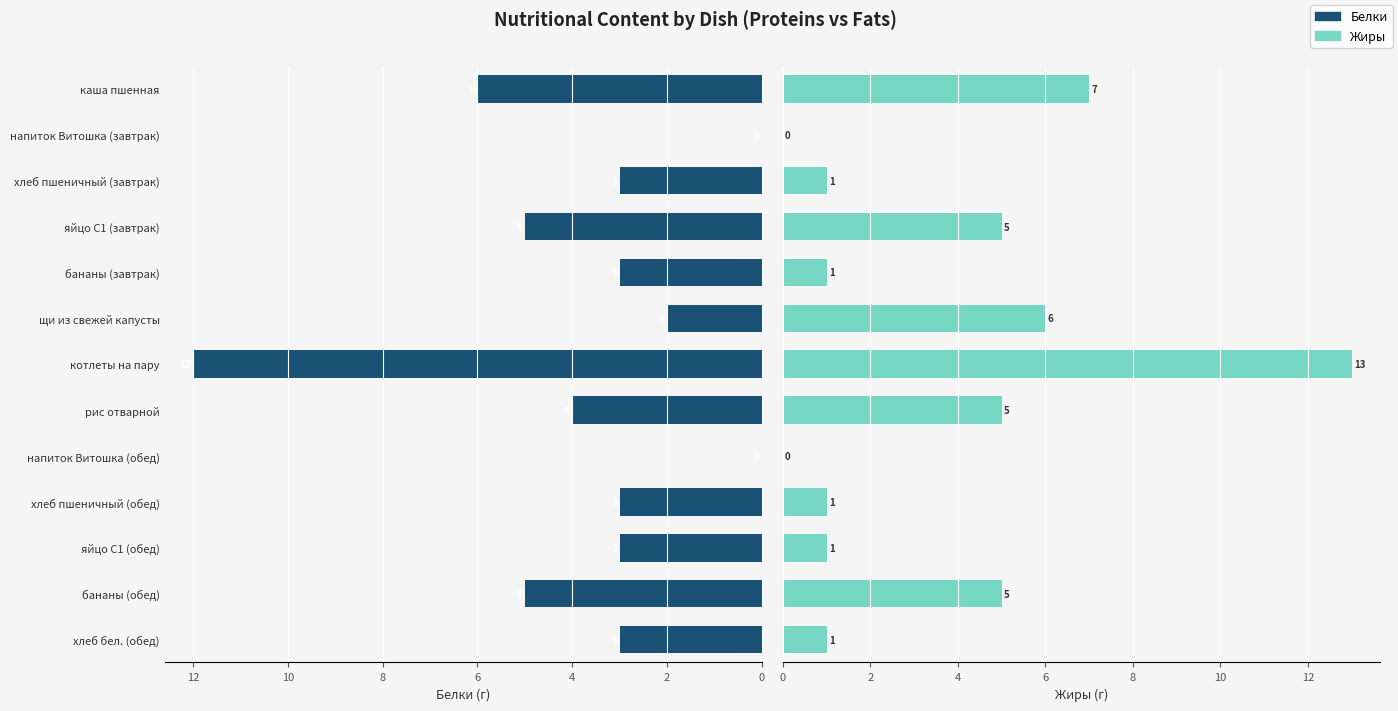

The value of Белки at яйцо С1 (завтрак) is 2. True or false?

False